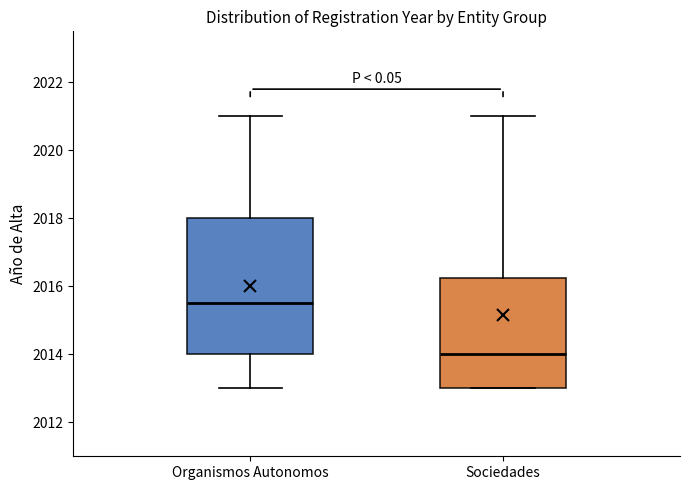

Reading left to right, read every box against the y-axis: the position of its median line, the range the box covers, and the ends of its whiskers. The values are not printed on the chart, so give them approximately, as read against the axis.

Organismos Autonomos: median 2015.6, box 2014.0 to 2018.0, whiskers 2013.0 to 2021.0
Sociedades: median 2014.0, box 2013.0 to 2016.2, whiskers 2013.0 to 2021.0